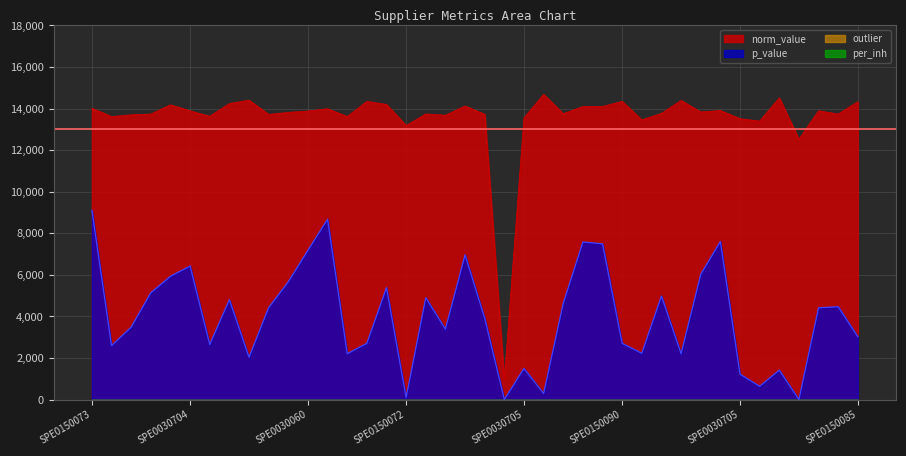

True or false: p_value and norm_value cross at least once.

False